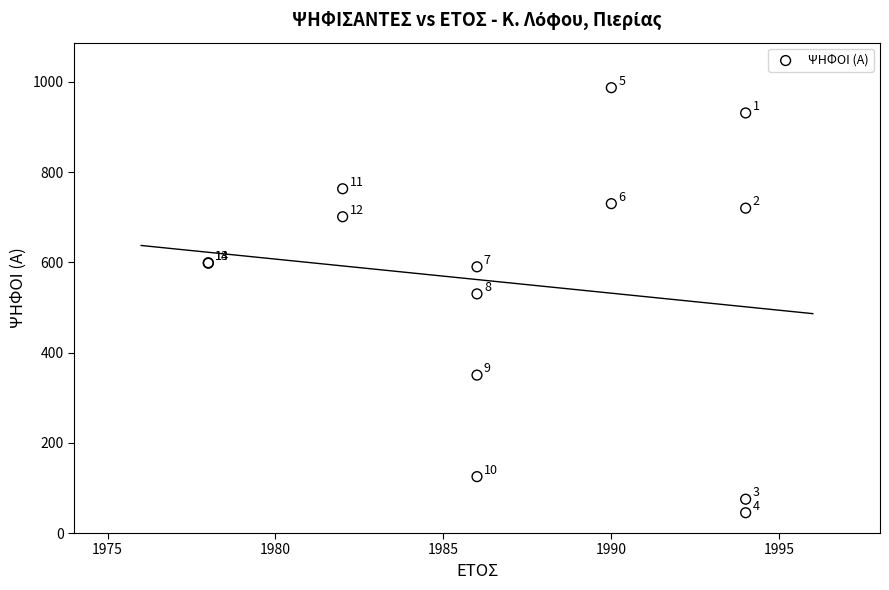

What Y value in the scatter plot is closest to 516?

530